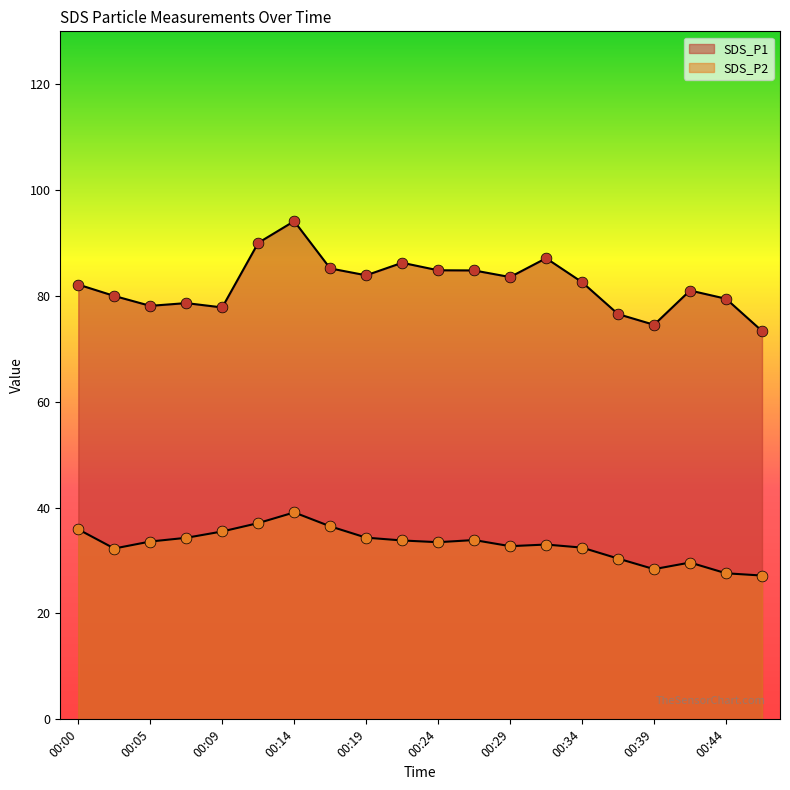

Which series has the largest total across all categories?

SDS_P1